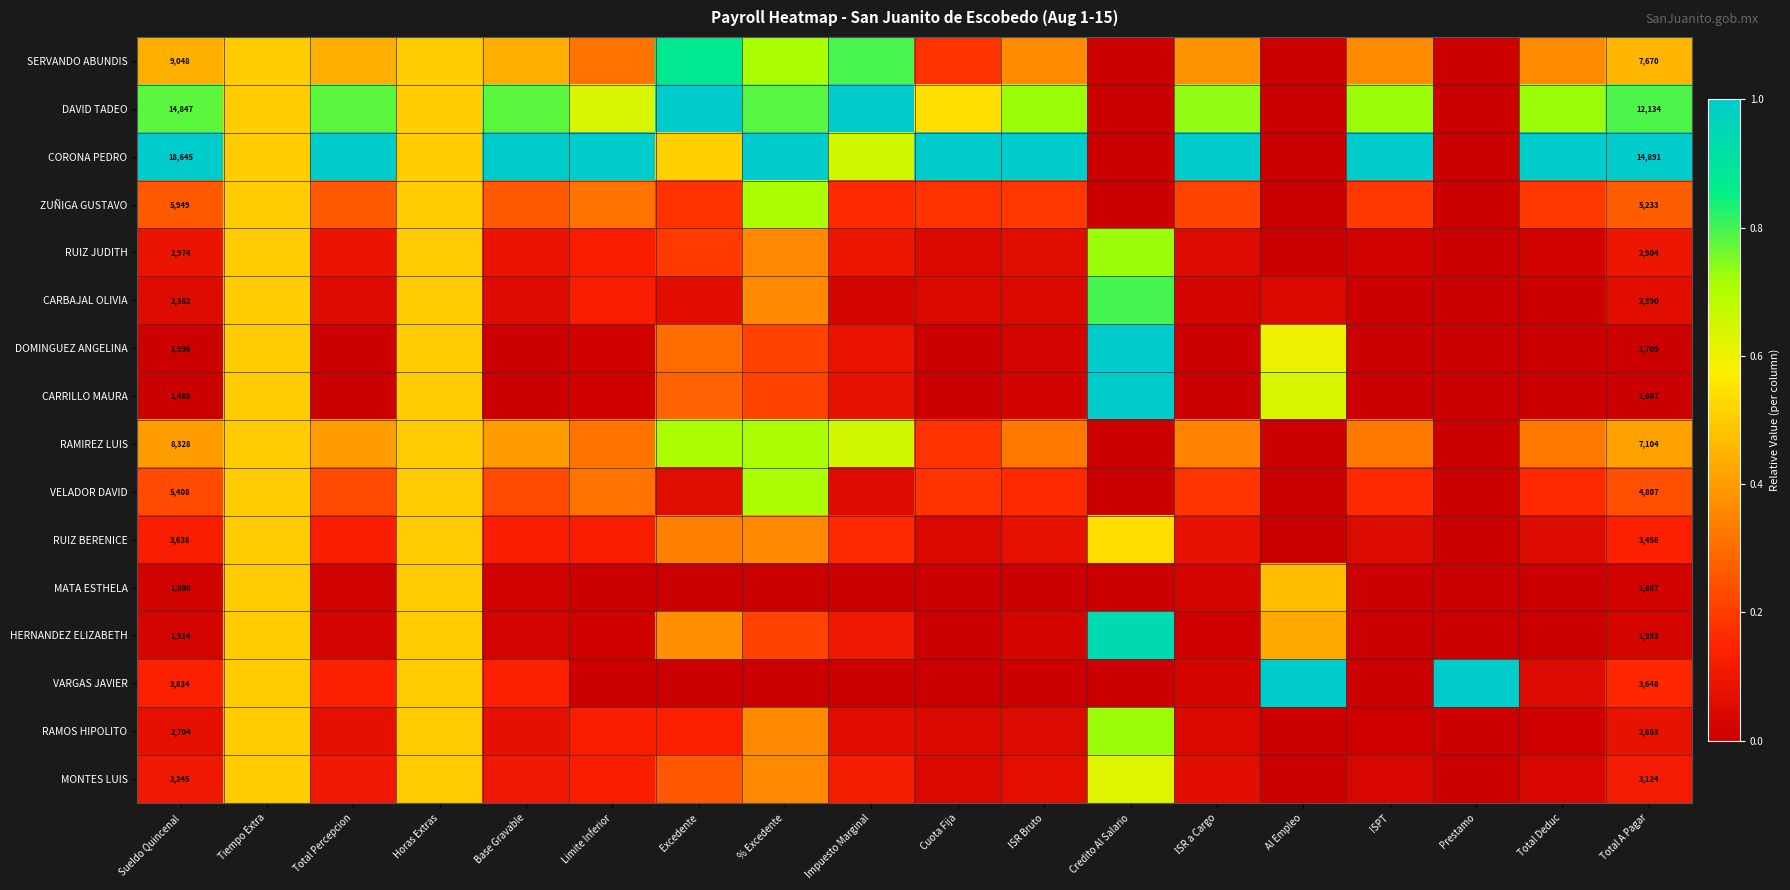

Count the number of categories in the chart.

18